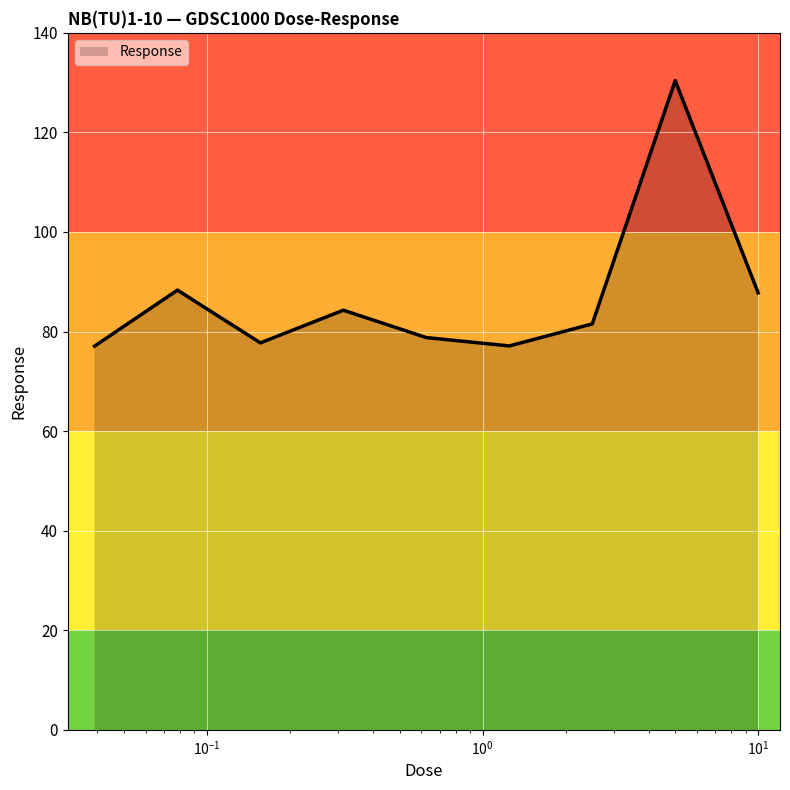

Does the chart display data point markers on the line(s)?

No